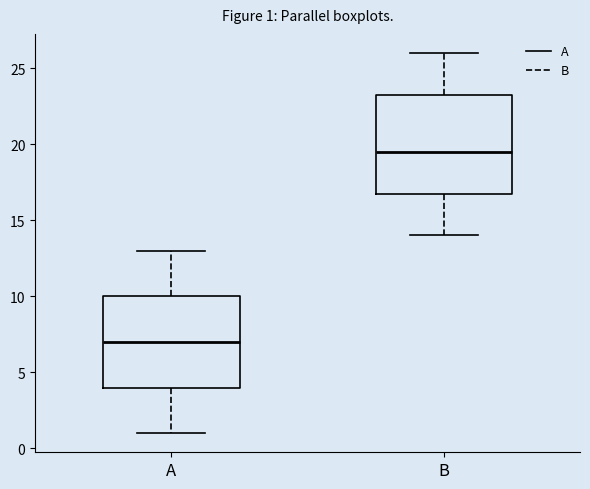

Which box is the tallest, from its lower edge to its upper edge?

B